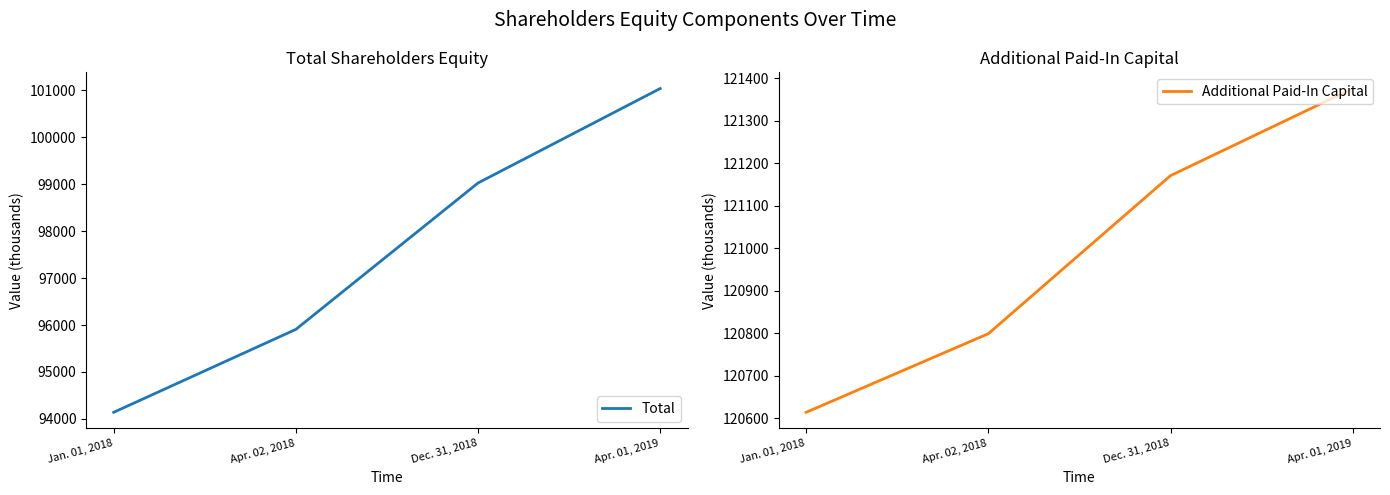

How many data points in Total are less than 99023?

2